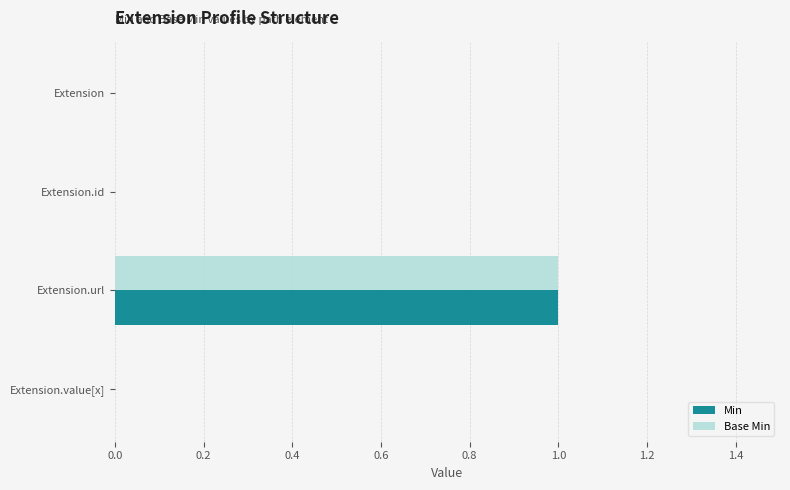

The Base Min series shows 0 at Extension.id. True or false?

True